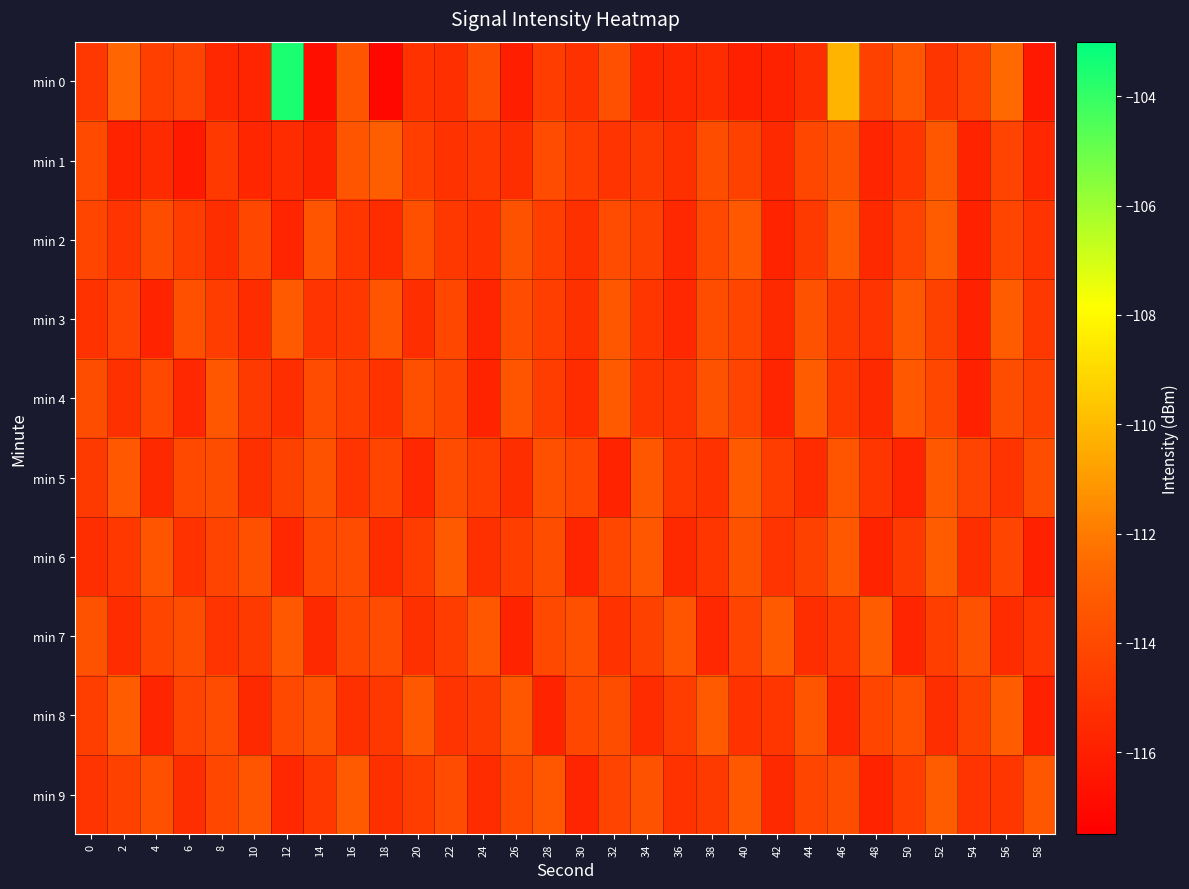

What is the spread (max minus min) of values at 38?

2.4